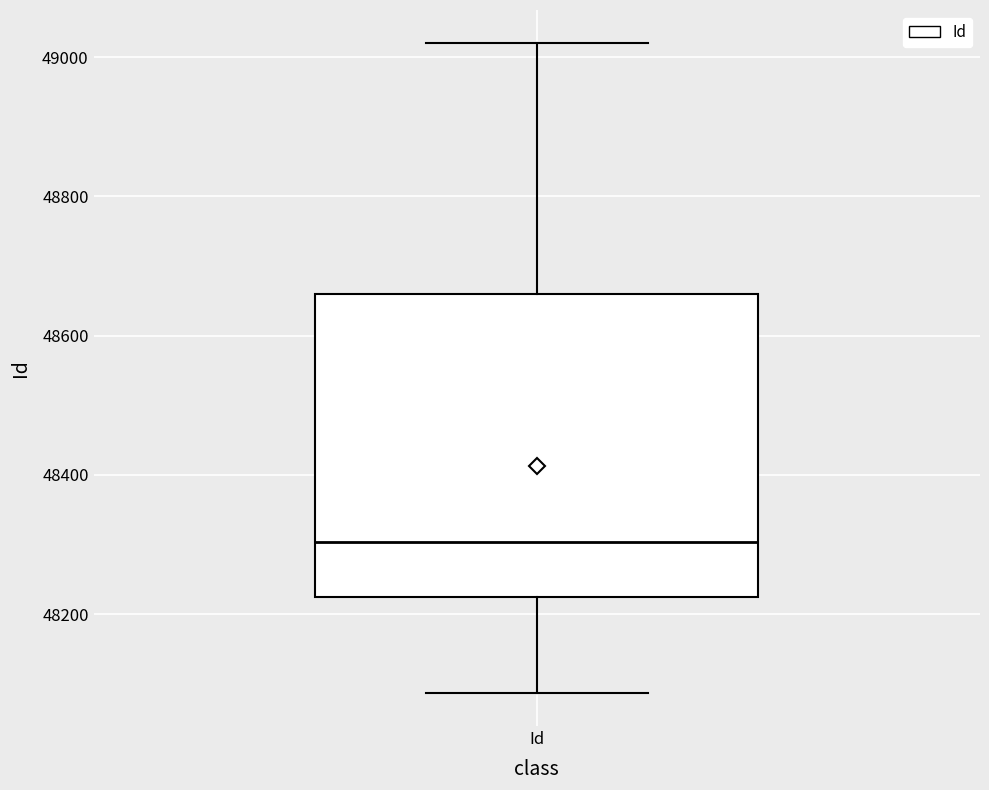

Where is the upper edge of the box for Id on the y-axis? The values are not printed on the chart, so give them approximately, as read against the axis.

48660